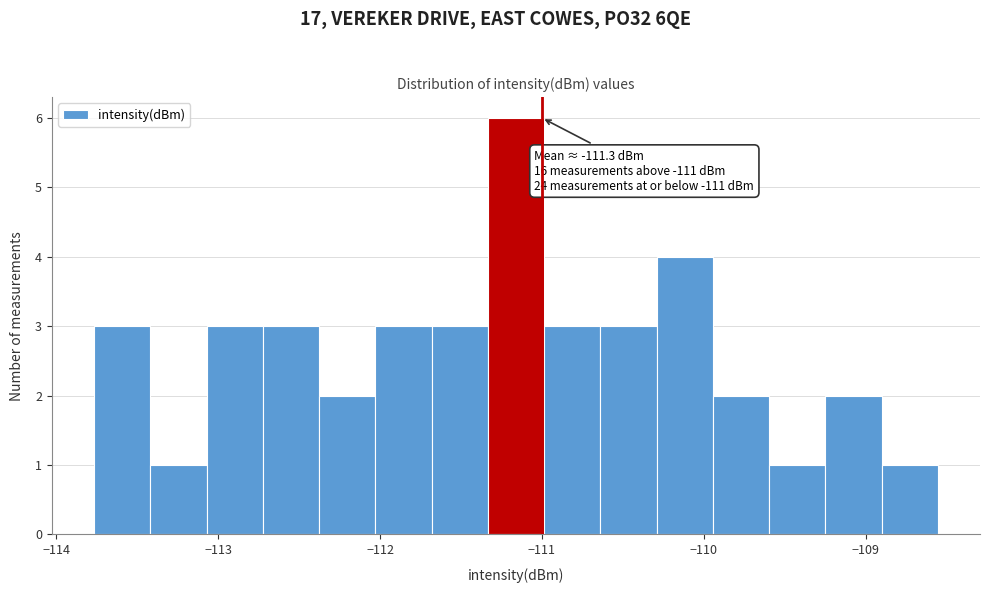

Read against the x-axis, roughly where is the centre of the tallest bar?

-111.2